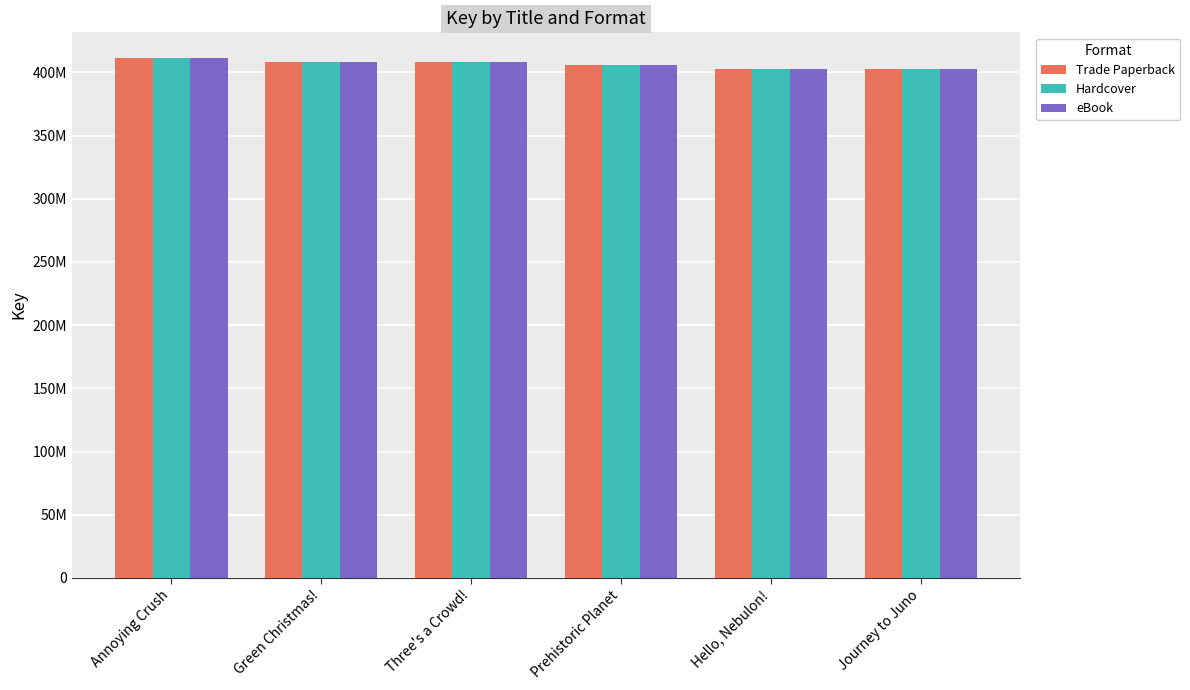

The value of Hardcover at Prehistoric Planet is 682307132. True or false?

False